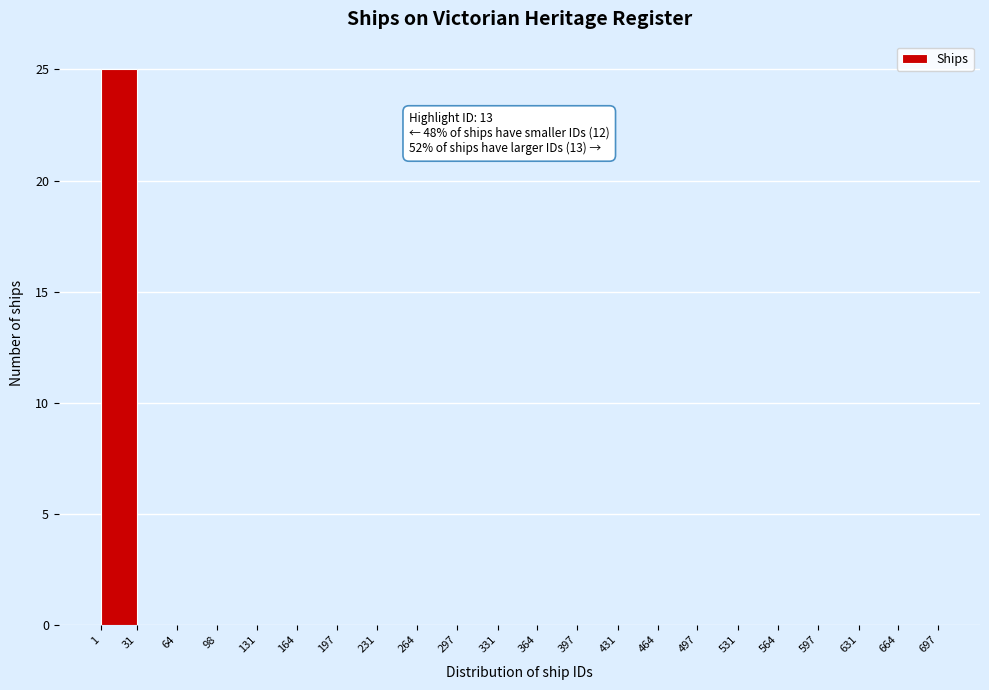

Which range on the x-axis has the tallest bar?

1 to 31